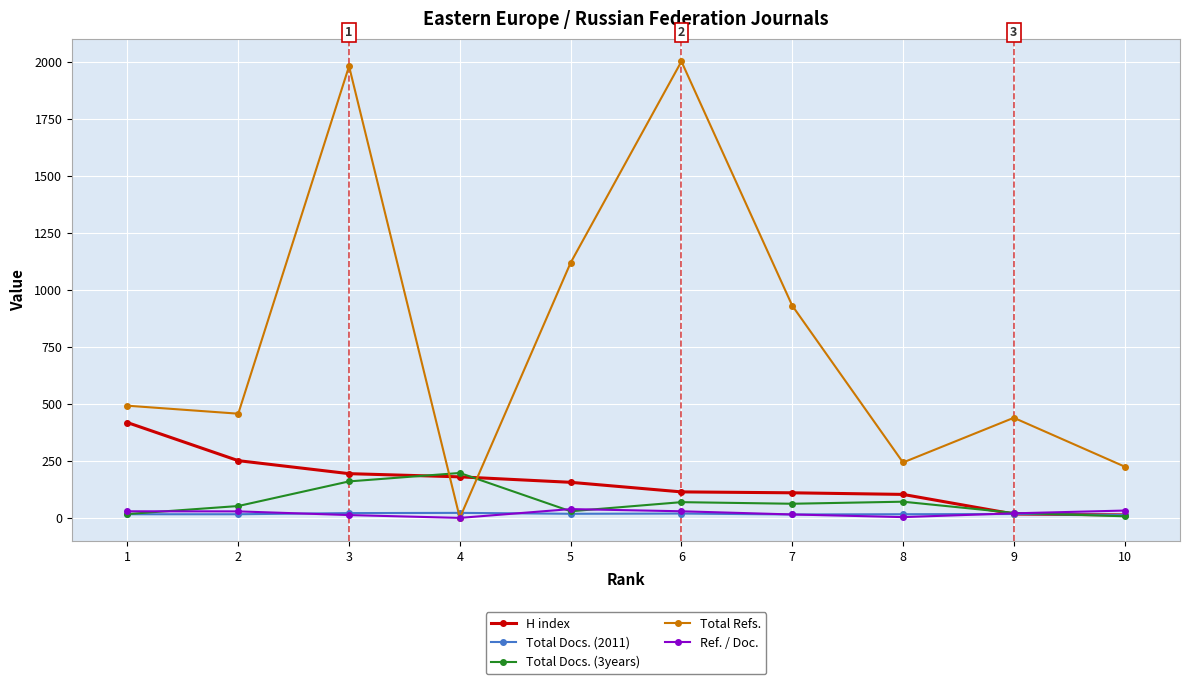

Which series has the largest total across all categories?

Total Refs.